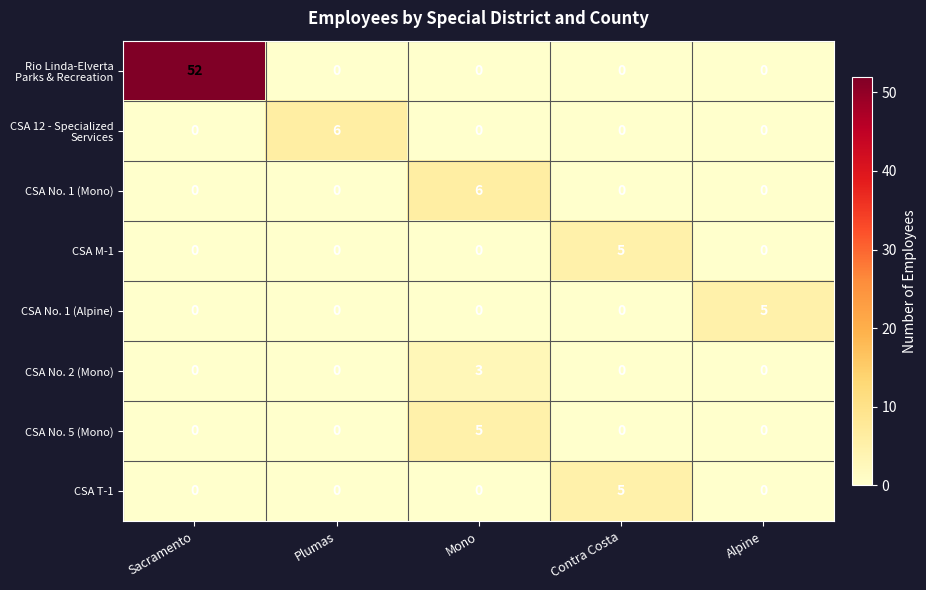

Is the value of CSA No. 1 (Mono) at Mono greater than the value of CSA T-1 at Mono?

Yes